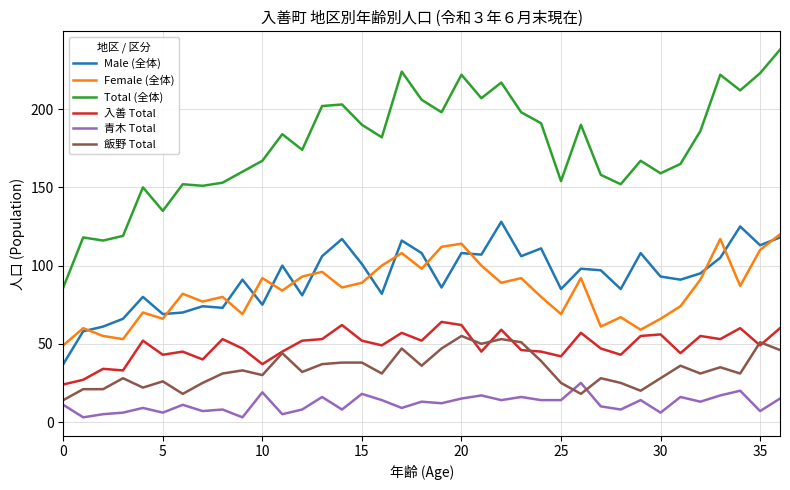

Which series has the largest total across all categories?

Total (全体)